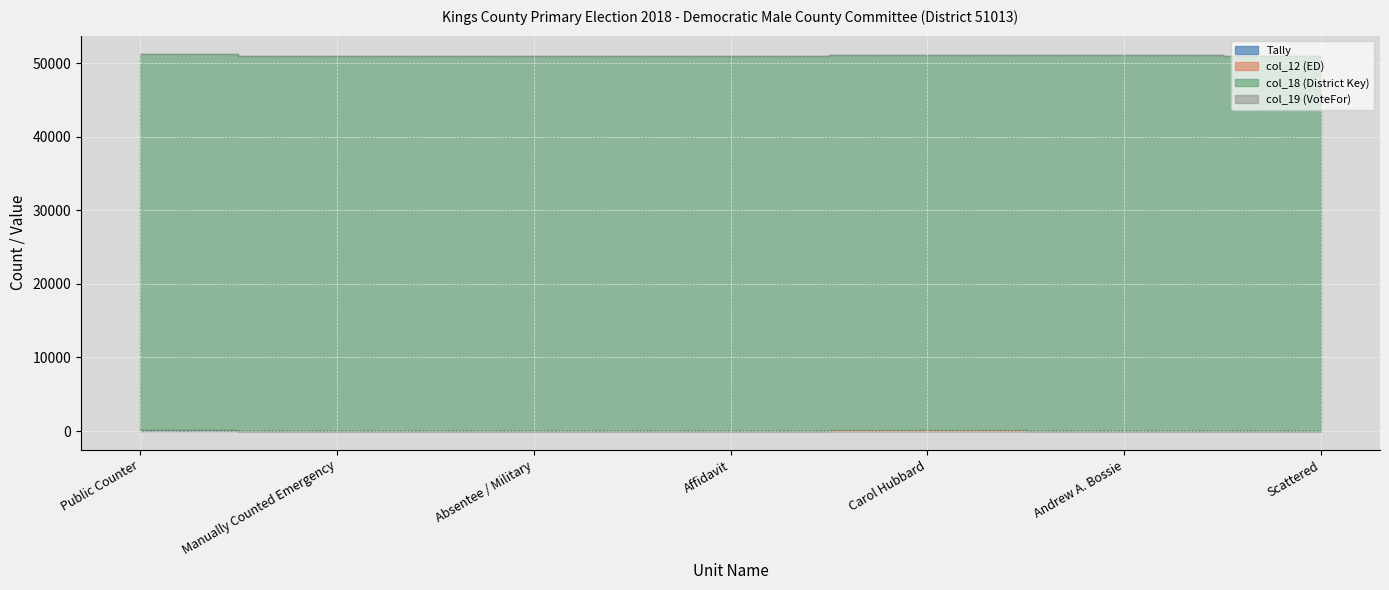

Read the col_18 value at Carol Hubbard.

51013